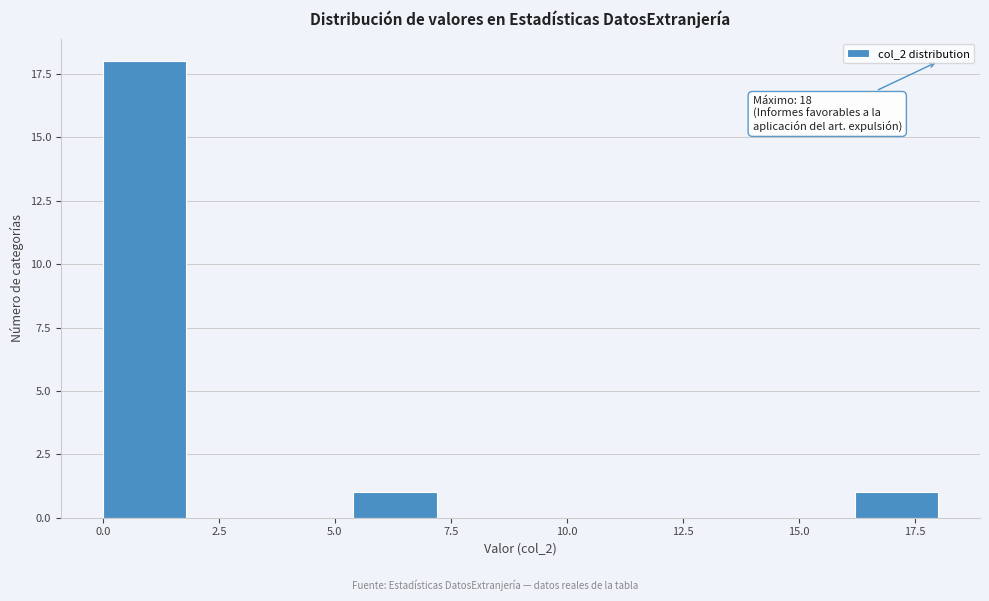

Around what value on the x-axis is the tallest bar? Give the approximate position of its centre, as read against the axis.

1.0